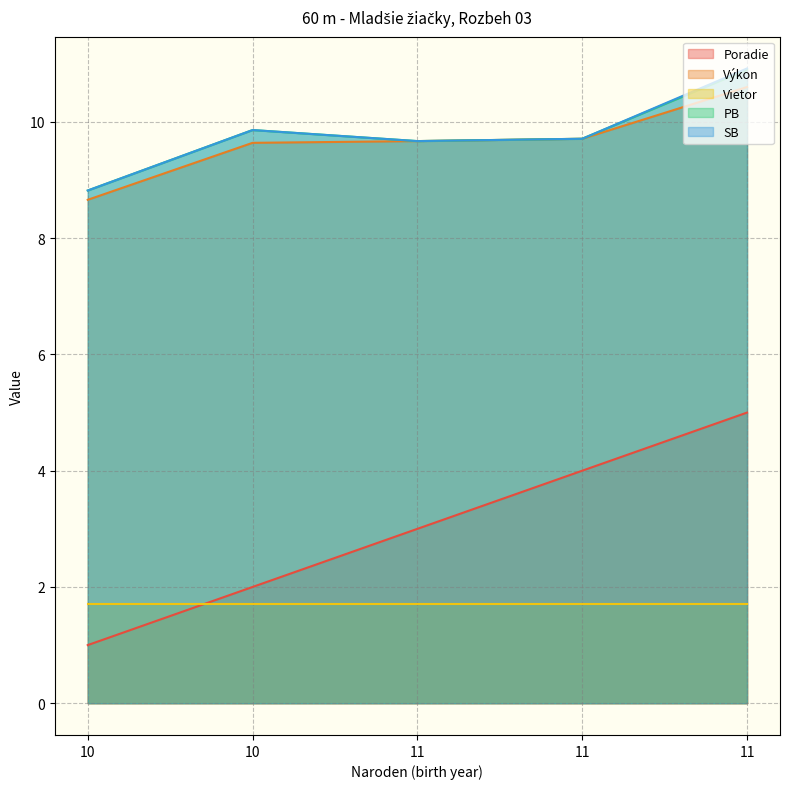

How many Poradie values are between 2 and 4?

3